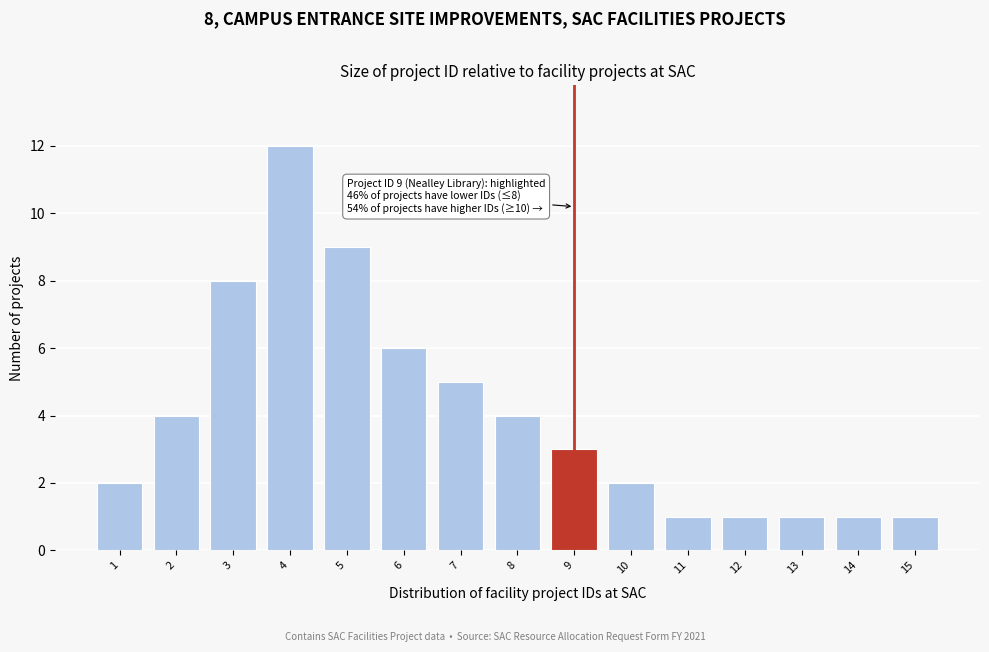

Reading left to right, transcribe all the data shown in this chart.

2	4	8	12	9	6	5	4	3	2	1	1	1	1	1